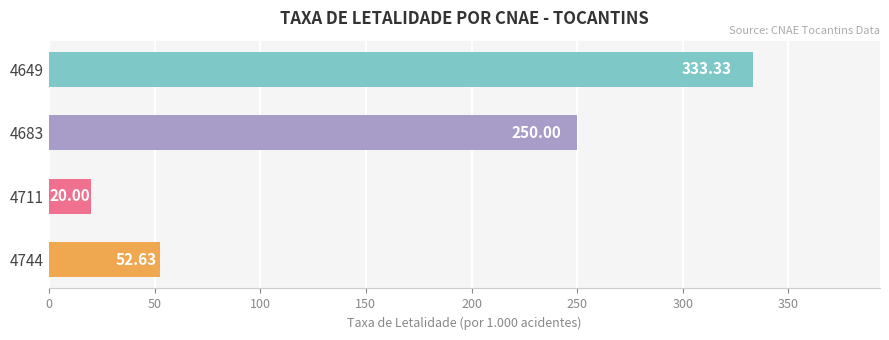

How many categories are shown in the chart?

4